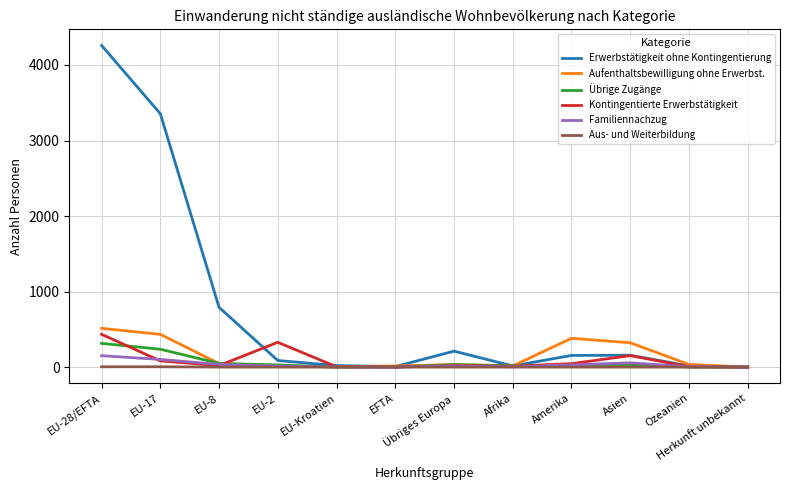

In Erwerbstätigkeit ohne Kontingentierung, how many points are higher than both neighbors (excluding endpoints)?

2